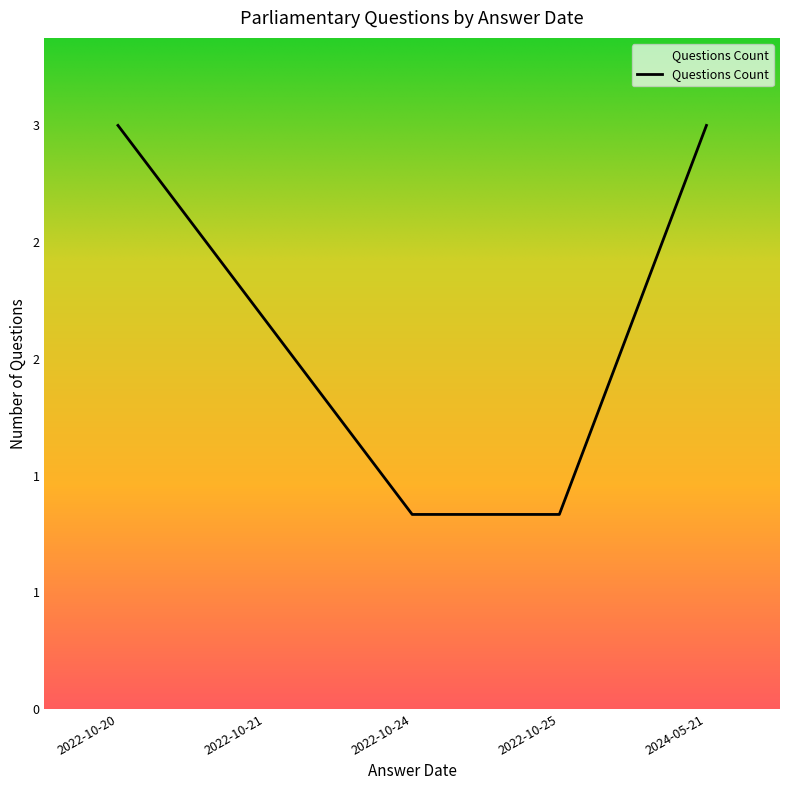

Does the chart have visible grid lines?

No